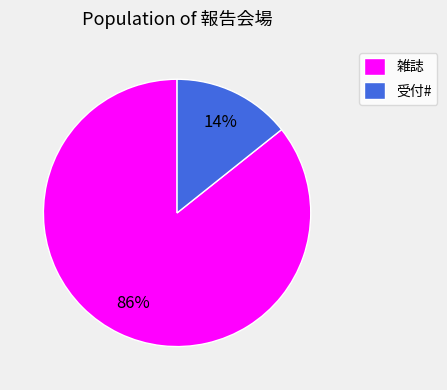

Which slice is the largest?

雑誌